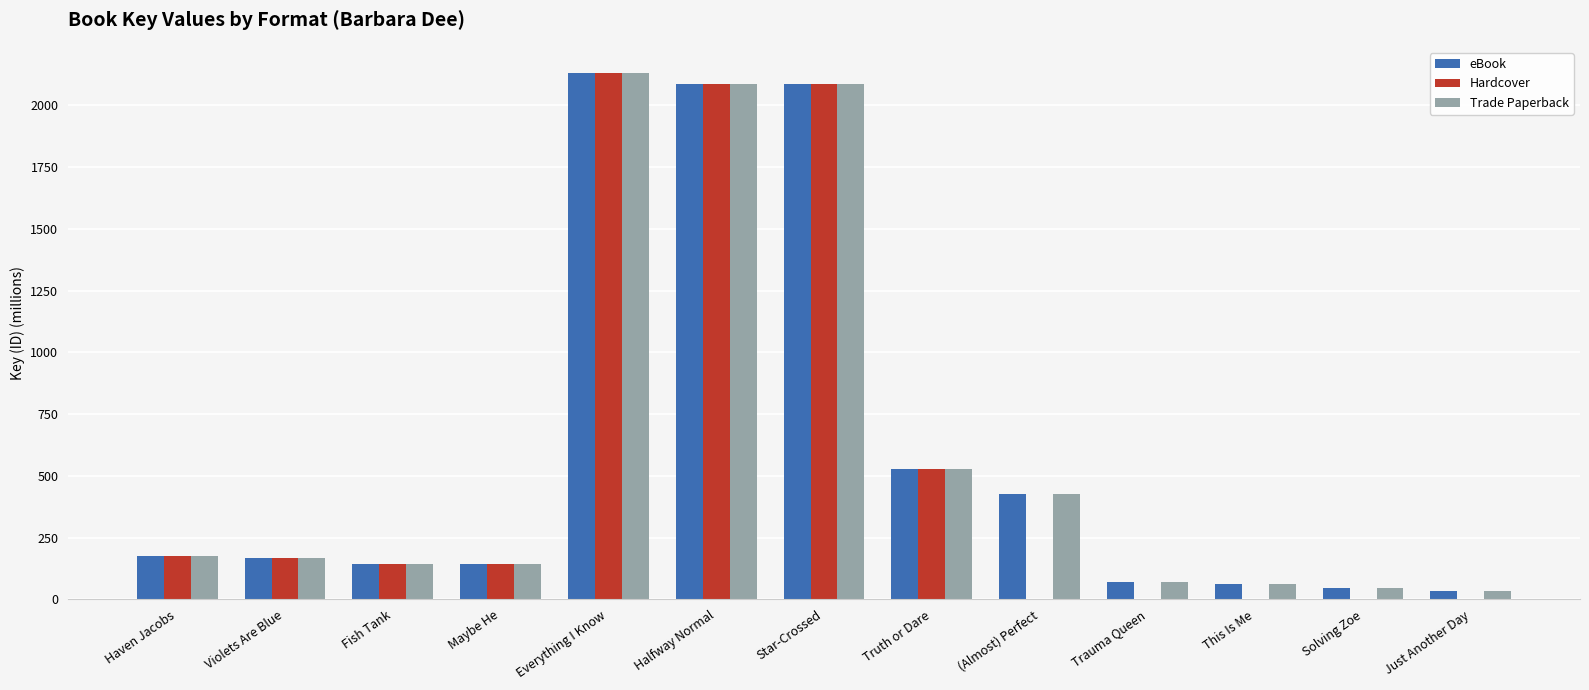

The value of Hardcover at Solving Zoe is 1486.7. True or false?

False